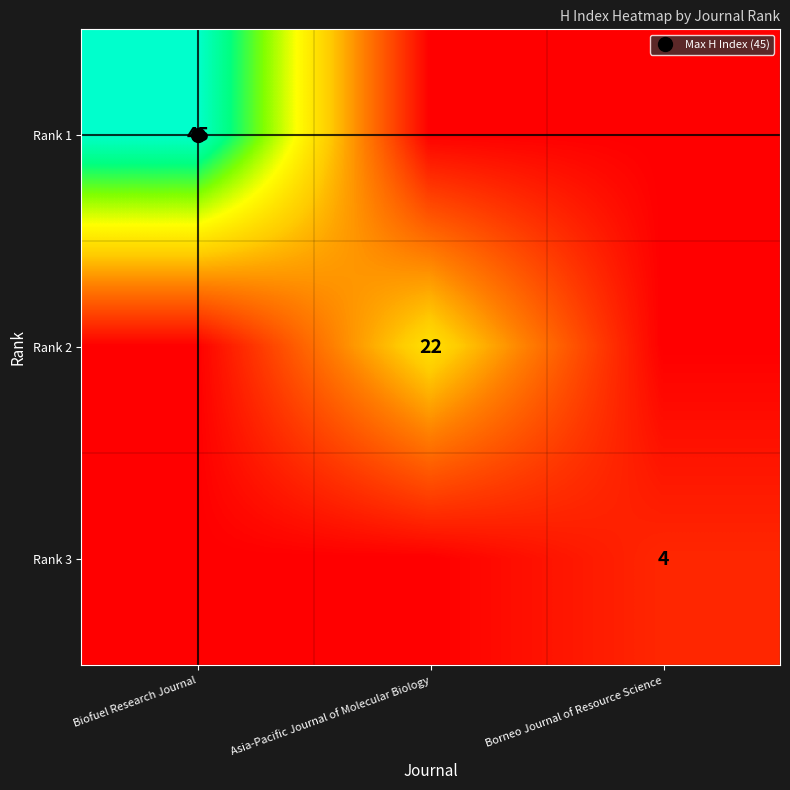

Rank the series by their maximum value, from lowest to highest.

Rank 3, Rank 2, Rank 1